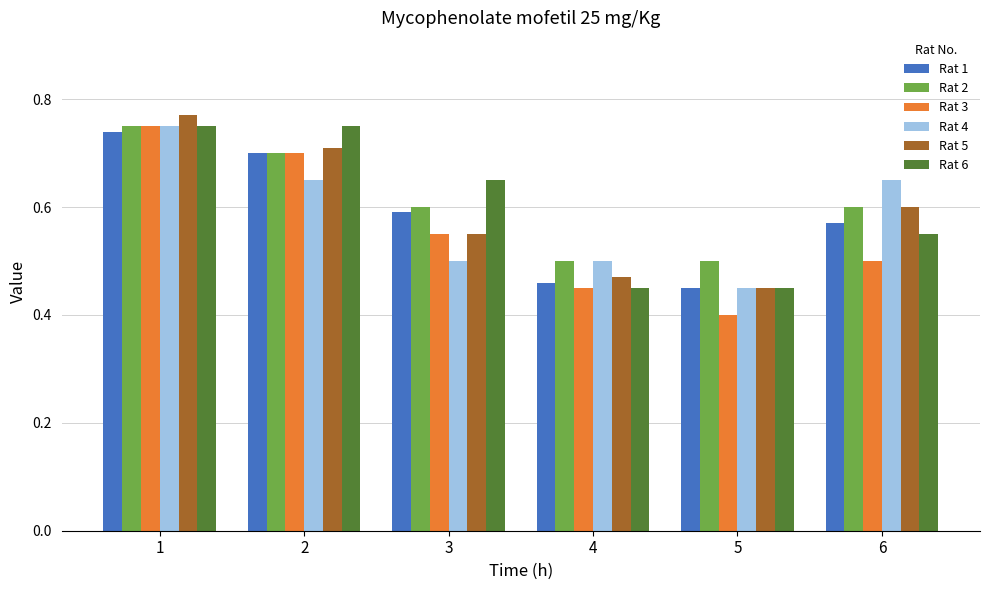

Are the bars horizontal?

No